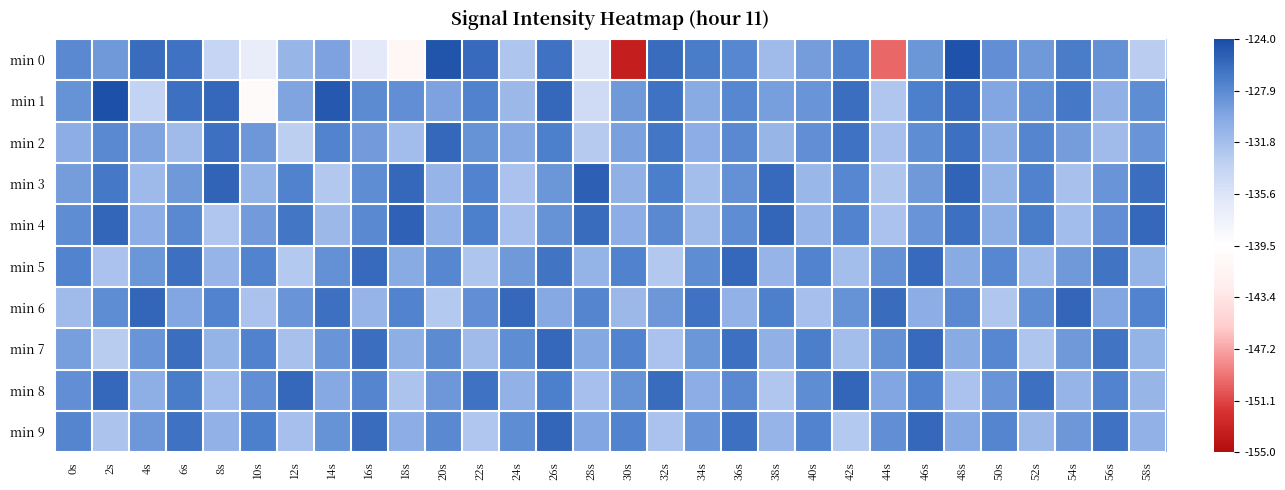

Reading left to right, what are all the values shown in this chart?

min 0: 0s=-127.9	2s=-128.8	4s=-126.0	6s=-126.3	8s=-133.9	10s=-136.9	12s=-131.0	14s=-129.6	16s=-136.2	18s=-140.9	20s=-124.5	22s=-125.9	24s=-132.3	26s=-126.3	28s=-135.7	30s=-153.4	32s=-125.9	34s=-126.9	36s=-127.7	38s=-131.4	40s=-129.2	42s=-127.4	44s=-149.8	46s=-128.7	48s=-124.4	50s=-128.2	52s=-129.0	54s=-126.9	56s=-128.4	58s=-133.0
min 1: 0s=-128.4	2s=-124.3	4s=-133.7	6s=-126.3	8s=-125.7	10s=-140.3	12s=-129.6	14s=-124.7	16s=-127.9	18s=-128.2	20s=-129.5	22s=-127.3	24s=-131.2	26s=-125.8	28s=-134.6	30s=-128.9	32s=-126.4	34s=-130.1	36s=-127.7	38s=-129.3	40s=-128.6	42s=-126.1	44s=-132.4	46s=-127.2	48s=-125.9	50s=-129.8	52s=-128.3	54s=-126.7	56s=-130.5	58s=-128.1
min 2: 0s=-130.2	2s=-127.8	4s=-129.6	6s=-131.4	8s=-126.2	10s=-128.8	12s=-133.2	14s=-127.4	16s=-129.0	18s=-131.6	20s=-125.8	22s=-128.4	24s=-130.0	26s=-127.2	28s=-132.8	30s=-129.4	32s=-126.6	34s=-130.2	36s=-127.8	38s=-131.0	40s=-128.2	42s=-126.4	44s=-131.8	46s=-128.0	48s=-126.2	50s=-130.4	52s=-127.6	54s=-129.2	56s=-131.4	58s=-128.6
min 3: 0s=-129.1	2s=-126.7	4s=-131.3	6s=-128.9	8s=-125.5	10s=-130.7	12s=-127.3	14s=-132.5	16s=-128.1	18s=-125.7	20s=-130.9	22s=-127.5	24s=-132.1	26s=-128.7	28s=-125.3	30s=-130.5	32s=-127.1	34s=-131.7	36s=-128.3	38s=-125.9	40s=-131.1	42s=-127.7	44s=-132.3	46s=-128.9	48s=-125.5	50s=-130.7	52s=-127.3	54s=-131.9	56s=-128.5	58s=-126.1
min 4: 0s=-128.0	2s=-125.6	4s=-130.2	6s=-127.8	8s=-132.4	10s=-129.0	12s=-126.6	14s=-131.2	16s=-127.8	18s=-125.4	20s=-130.6	22s=-127.2	24s=-131.8	26s=-128.4	28s=-126.0	30s=-130.2	32s=-127.8	34s=-131.4	36s=-128.0	38s=-125.6	40s=-130.8	42s=-127.4	44s=-132.0	46s=-128.6	48s=-126.2	50s=-130.4	52s=-127.0	54s=-131.6	56s=-128.2	58s=-125.8
min 5: 0s=-127.5	2s=-132.1	4s=-128.7	6s=-126.3	8s=-130.9	10s=-127.5	12s=-132.7	14s=-128.3	16s=-125.9	18s=-130.1	20s=-127.7	22s=-132.3	24s=-128.9	26s=-126.5	28s=-130.7	30s=-127.3	32s=-132.5	34s=-128.1	36s=-125.7	38s=-130.9	40s=-127.5	42s=-131.7	44s=-128.3	46s=-125.9	48s=-130.1	50s=-127.7	52s=-131.3	54s=-128.9	56s=-126.5	58s=-130.7
min 6: 0s=-131.4	2s=-128.0	4s=-125.6	6s=-129.8	8s=-127.4	10s=-132.0	12s=-128.6	14s=-126.2	16s=-130.8	18s=-127.4	20s=-132.6	22s=-128.2	24s=-125.8	26s=-130.0	28s=-127.6	30s=-131.2	32s=-128.8	34s=-126.4	36s=-130.6	38s=-127.2	40s=-131.8	42s=-128.4	44s=-126.0	46s=-130.2	48s=-127.8	50s=-132.4	52s=-128.0	54s=-125.6	56s=-129.8	58s=-127.4
min 7: 0s=-129.3	2s=-132.9	4s=-128.5	6s=-126.1	8s=-130.7	10s=-127.3	12s=-131.9	14s=-128.5	16s=-126.1	18s=-130.3	20s=-127.9	22s=-131.5	24s=-128.1	26s=-125.7	28s=-129.9	30s=-127.5	32s=-132.1	34s=-128.7	36s=-126.3	38s=-130.5	40s=-127.1	42s=-131.7	44s=-128.3	46s=-125.9	48s=-130.1	50s=-127.7	52s=-132.3	54s=-128.9	56s=-126.5	58s=-130.7
min 8: 0s=-128.2	2s=-125.8	4s=-130.4	6s=-127.0	8s=-131.6	10s=-128.2	12s=-125.8	14s=-130.0	16s=-127.6	18s=-132.2	20s=-128.8	22s=-126.4	24s=-130.6	26s=-127.2	28s=-131.8	30s=-128.4	32s=-126.0	34s=-130.2	36s=-127.8	38s=-132.4	40s=-128.0	42s=-125.6	44s=-129.8	46s=-127.4	48s=-132.0	50s=-128.6	52s=-126.2	54s=-130.8	56s=-127.4	58s=-131.0
min 9: 0s=-127.6	2s=-132.2	4s=-128.8	6s=-126.4	8s=-130.6	10s=-127.2	12s=-131.8	14s=-128.4	16s=-126.0	18s=-130.2	20s=-127.8	22s=-132.4	24s=-128.0	26s=-125.6	28s=-129.8	30s=-127.4	32s=-132.0	34s=-128.6	36s=-126.2	38s=-130.8	40s=-127.4	42s=-132.6	44s=-128.2	46s=-125.8	48s=-130.0	50s=-127.6	52s=-131.2	54s=-128.8	56s=-126.4	58s=-130.6